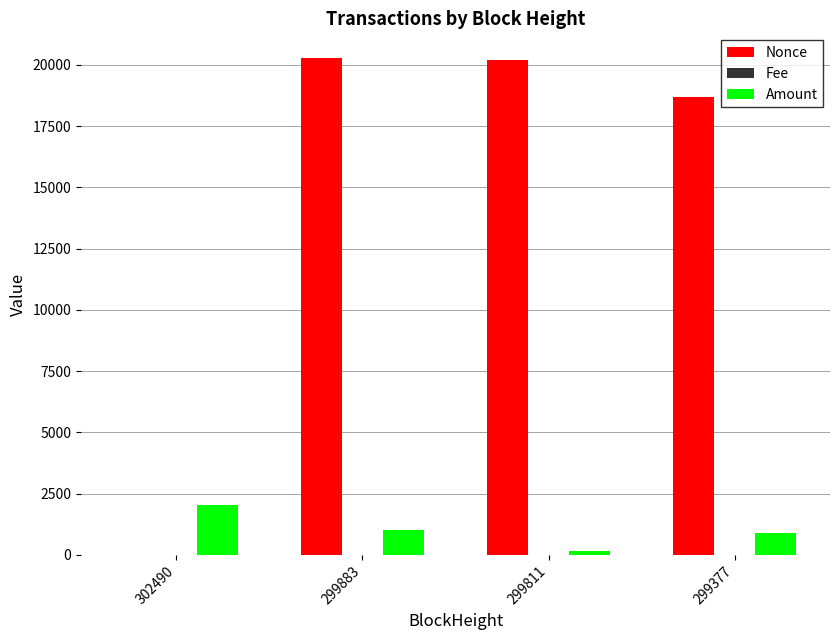

The Amount series shows 1522.9 at 299377. True or false?

False